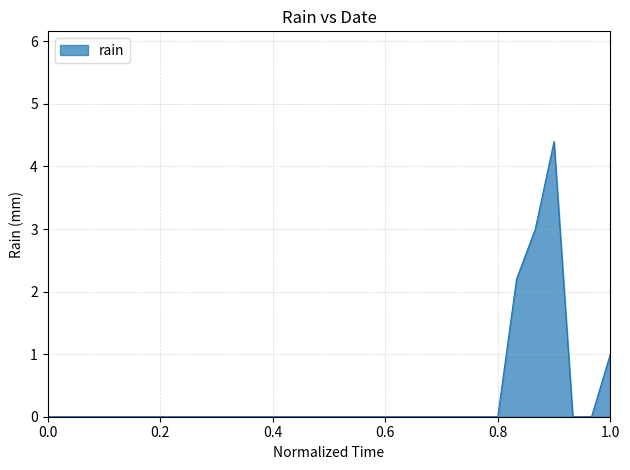

What is the greatest value displayed?

4.4